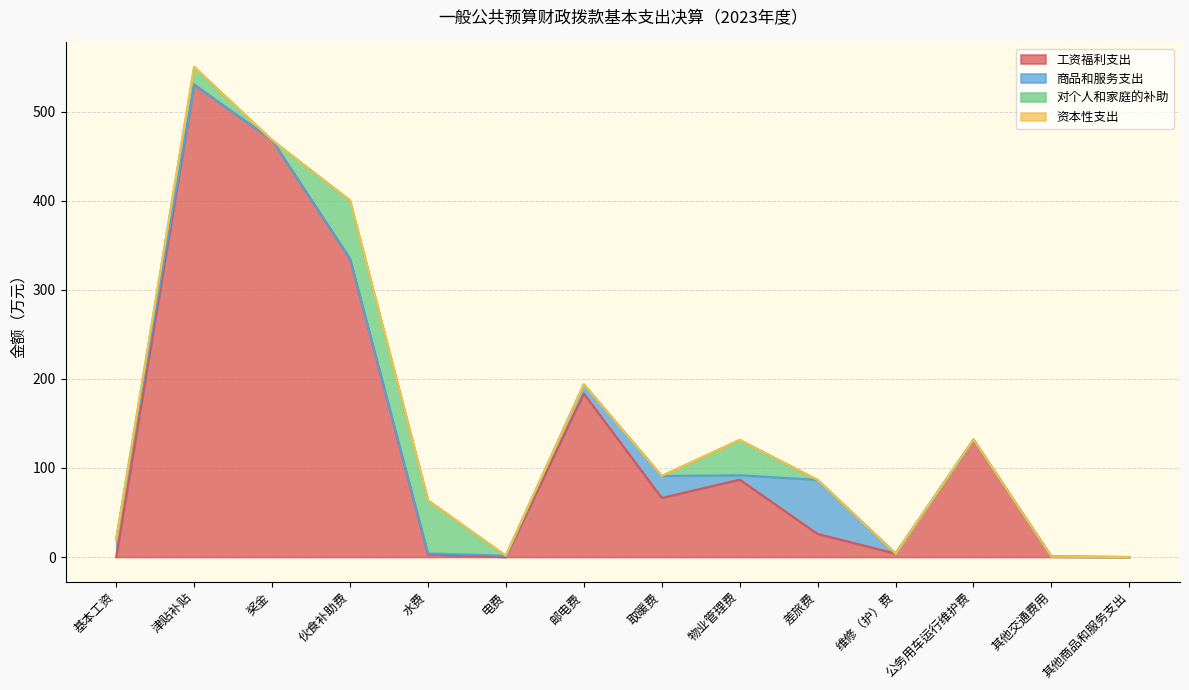

List the labels in order of 对个人和家庭的补助 value, largest first.

伙食补助费, 水费, 物业管理费, 津贴补贴, 基本工资, 奖金, 电费, 邮电费, 取暖费, 差旅费, 维修（护）费, 公务用车运行维护费, 其他交通费用, 其他商品和服务支出